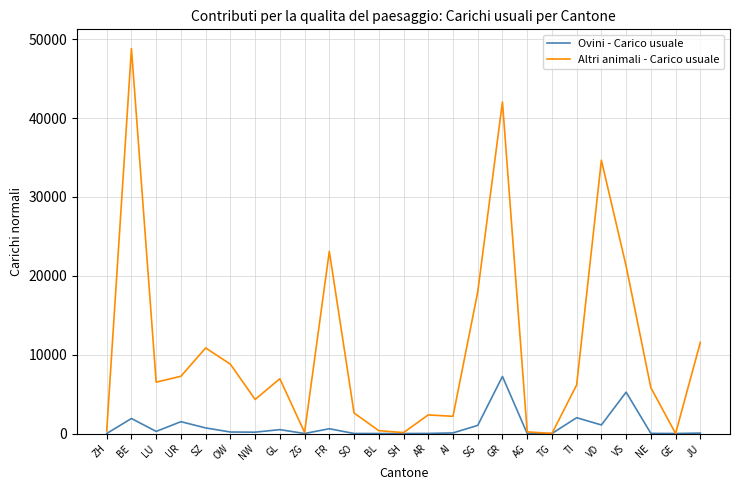

What is the approximate value of Ovini - Carico usuale at VS?

5248